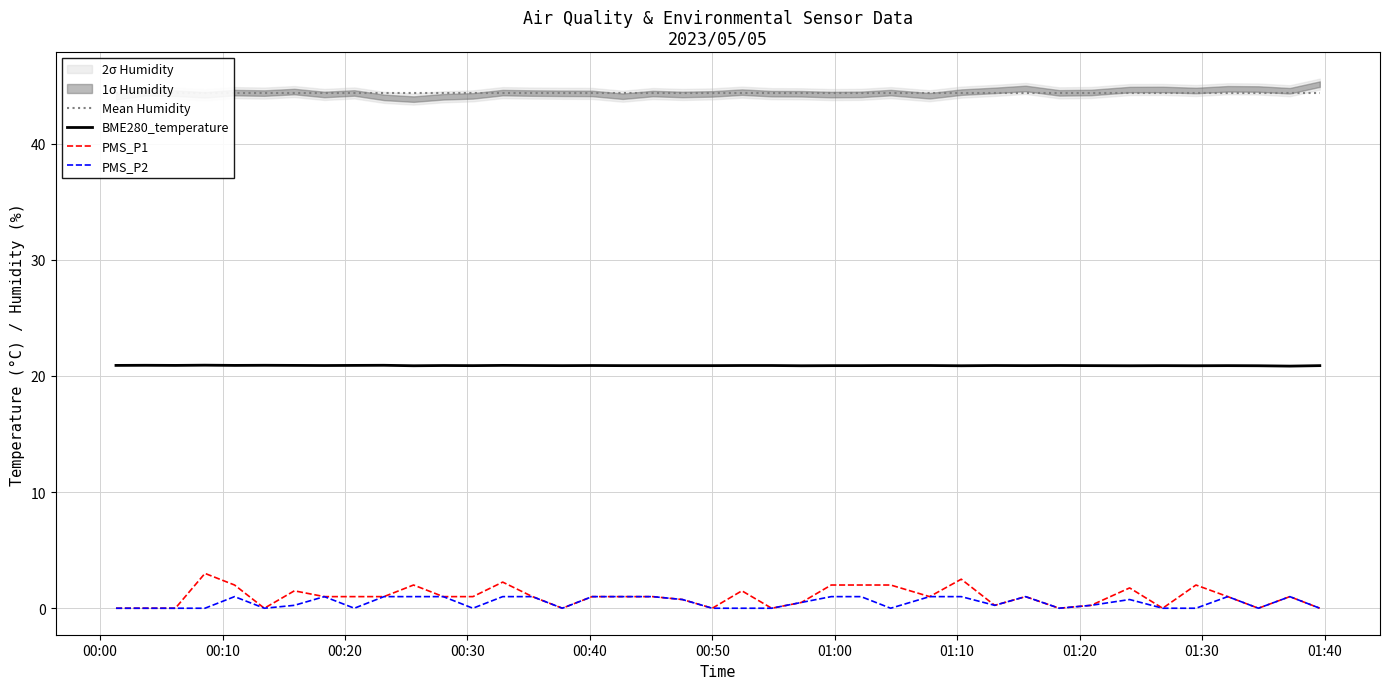

True or false: PMS_P1 and BME280_temperature cross at least once.

False